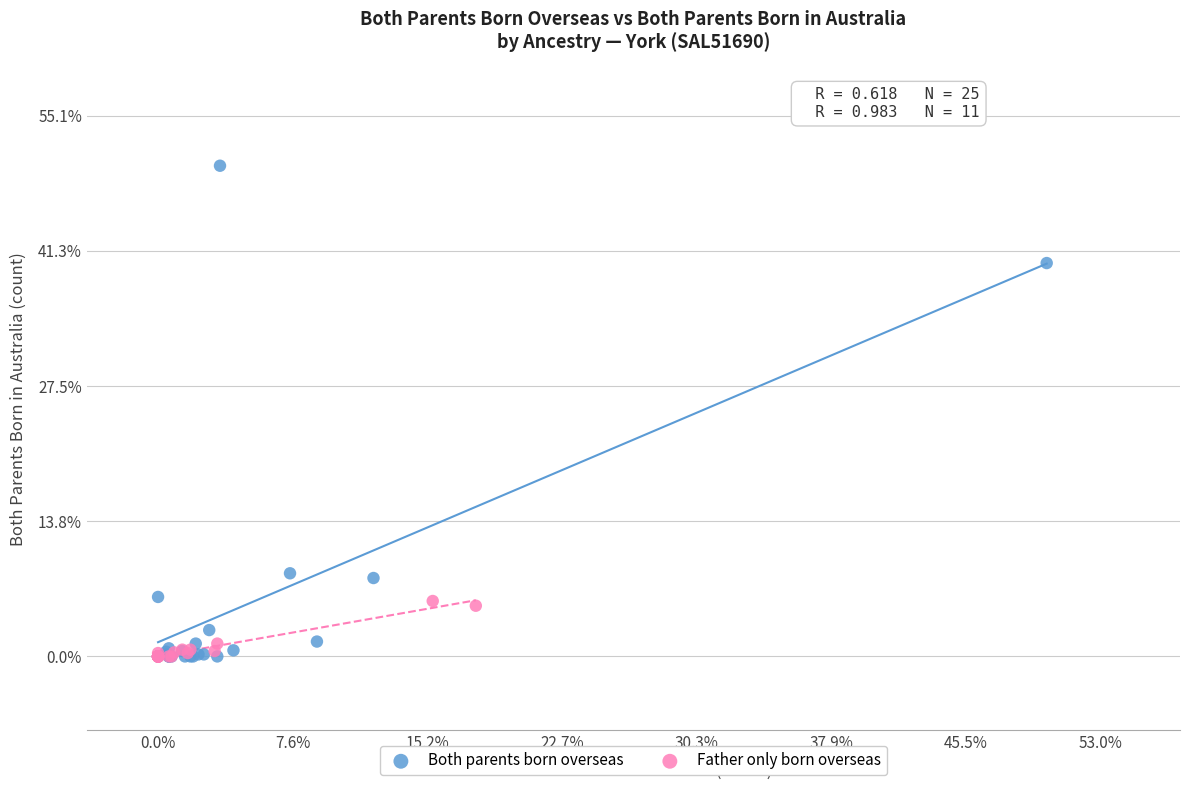

Which series has the largest Y range (max minus min)?

Both parents born overseas